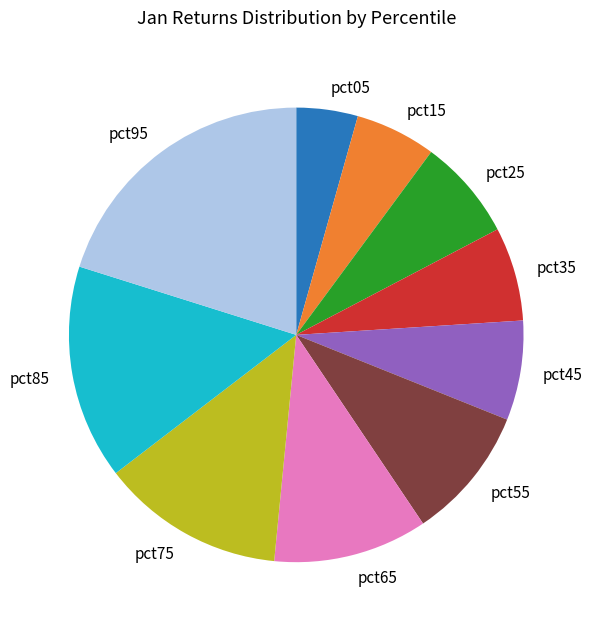

Between pct05 and pct15, which is larger?

pct15